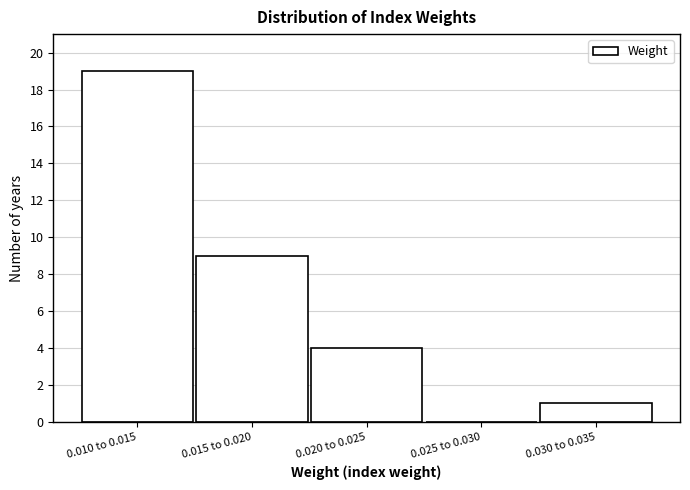

Reading right to left, list all the values displayed in this chart.

0.030 to 0.035=1	0.025 to 0.030=0	0.020 to 0.025=4	0.015 to 0.020=9	0.010 to 0.015=19